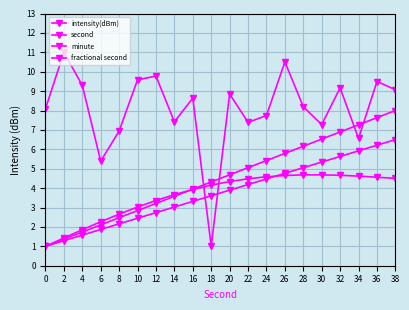

Which series has the largest total across all categories?

intensity(dBm)